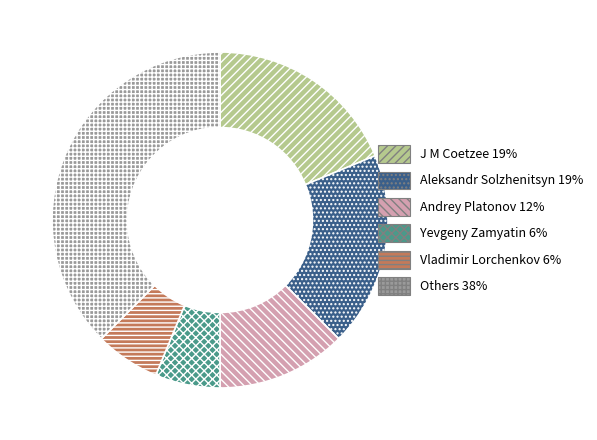

The Vladimir Lorchenkov 6% slice represents 6% of the pie. True or false?

True